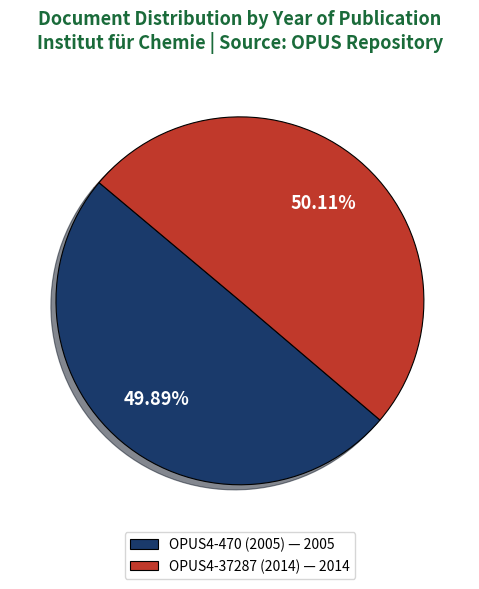

Is the sum of OPUS4-470 (2005) — 2005 and OPUS4-37287 (2014) — 2014 greater than half?

Yes